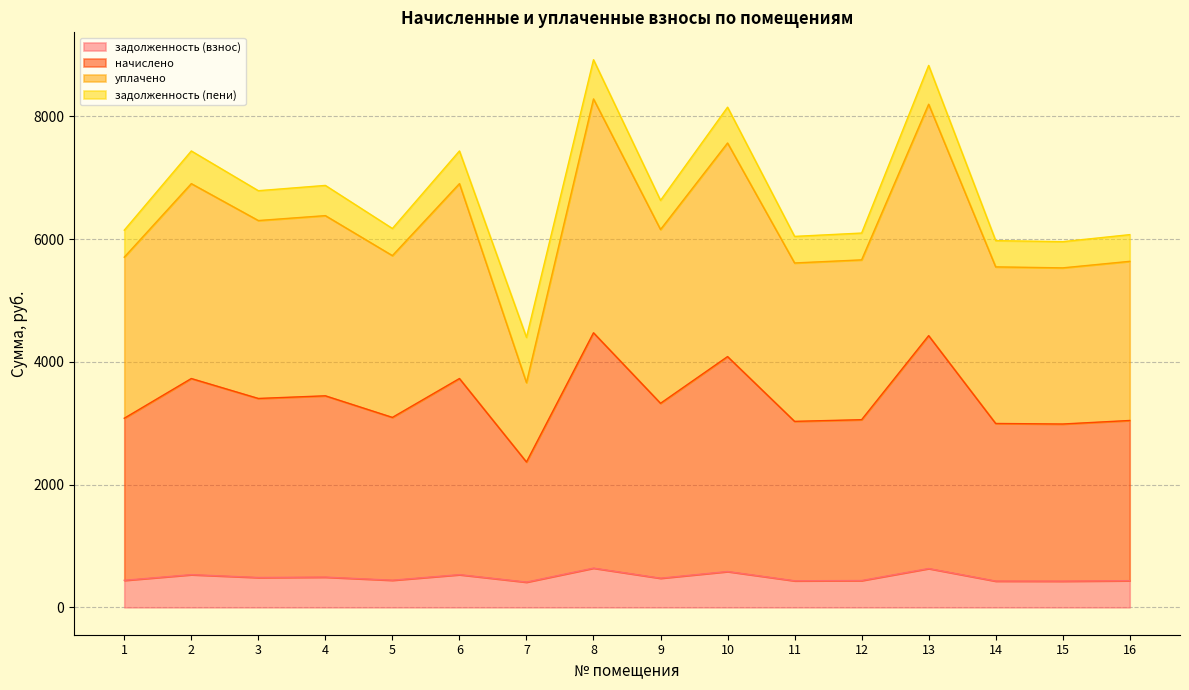

What is the minimum value for задолженность (взнос)?

411.3